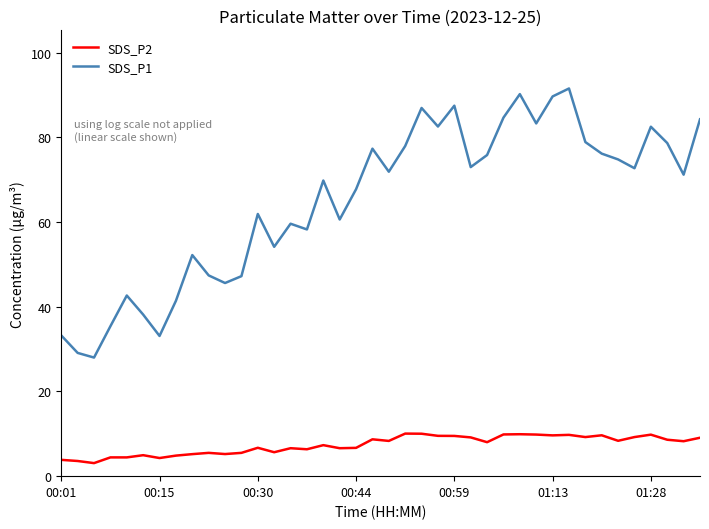

What is the maximum value for SDS_P2?

10.1